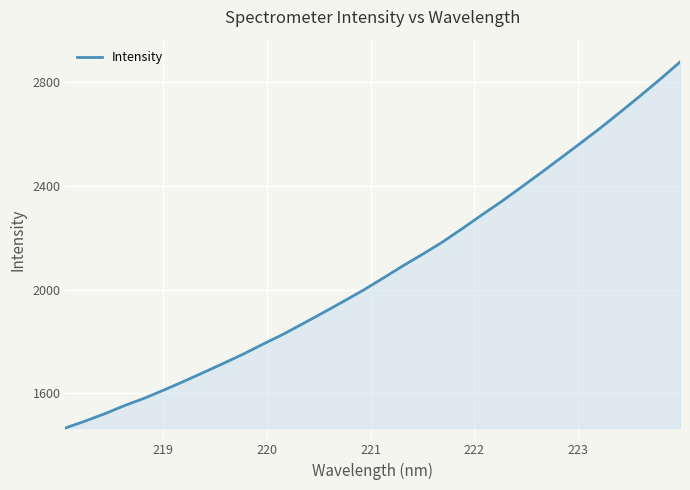

What is the difference between the second highest and minimum values?

1347.4